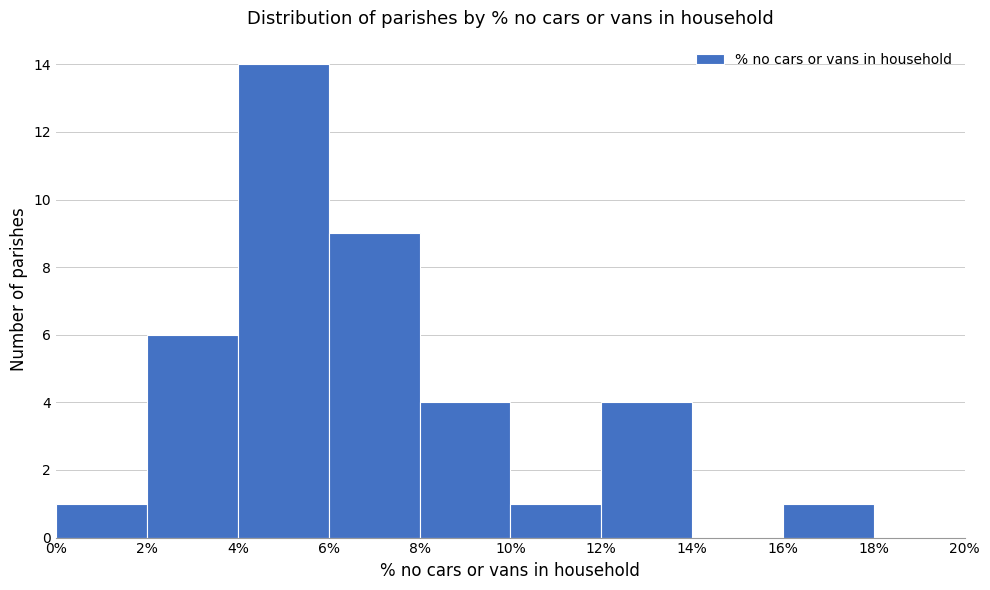

Reading left to right, transcribe this chart: for each bar, give the range it covers on the x-axis and its height. The values are not printed on the chart, so give them approximately, as read against the axis.

0% to 2%: 1
2% to 4%: 6
4% to 6%: 14
6% to 8%: 9
8% to 10%: 4
10% to 12%: 1
12% to 14%: 4
14% to 16%: 0
16% to 18%: 1
18% to 20%: 0